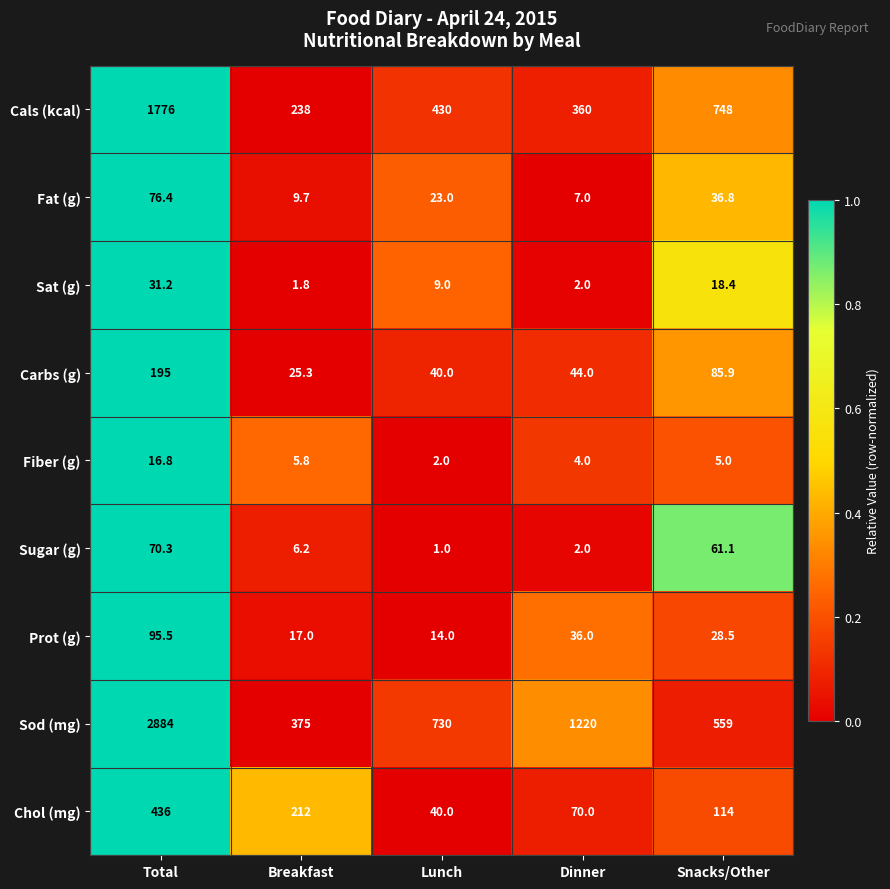

Which series has the largest total across all categories?

Sod (mg)